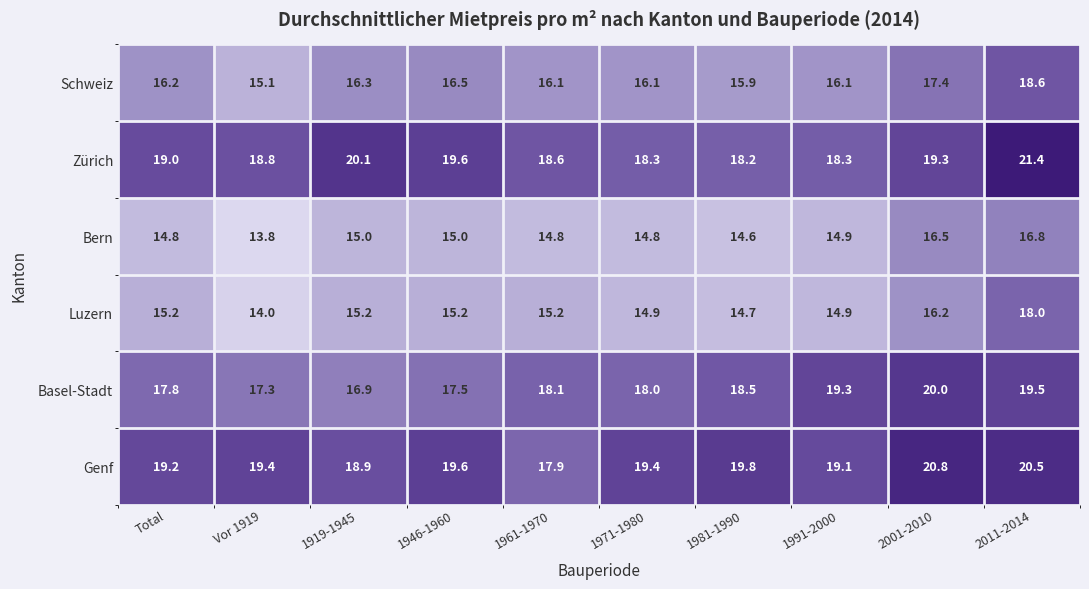

Rank the series at Total from highest to lowest value.

Genf, Zürich, Basel-Stadt, Schweiz, Luzern, Bern